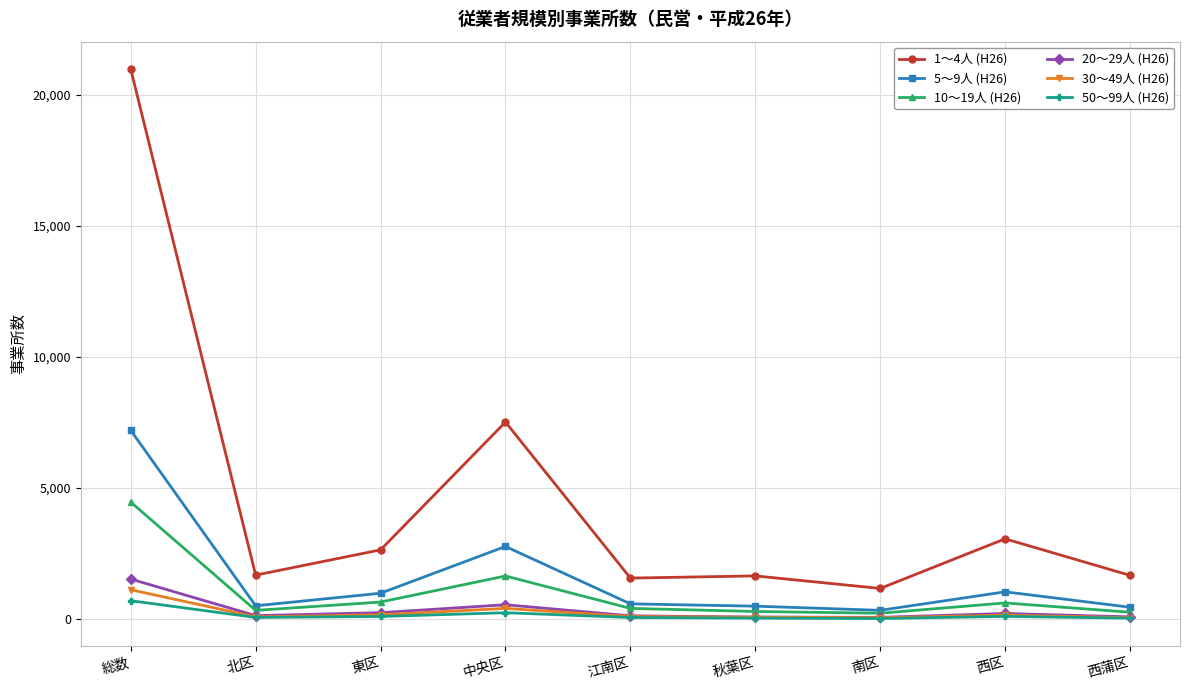

What value does the 30～49人 (H26) series have at 西蒲区?

59